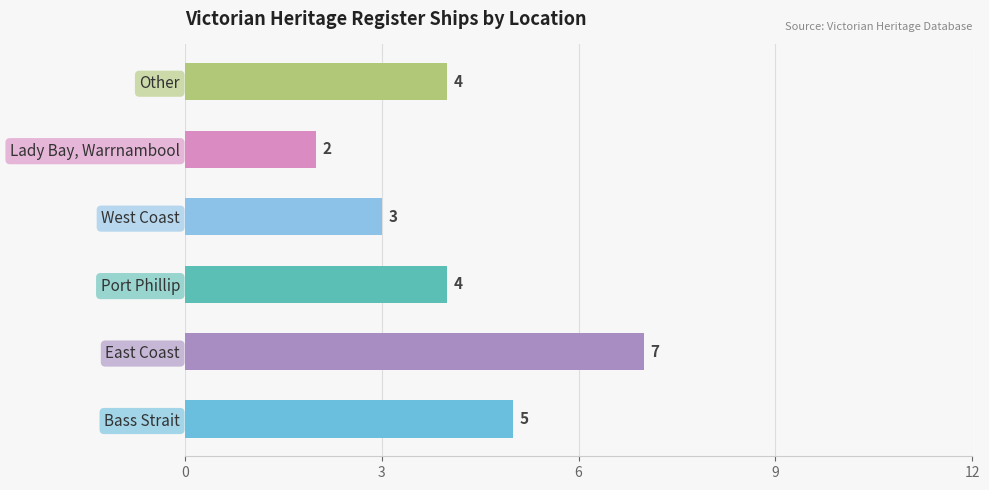

Read the value at East Coast.

7